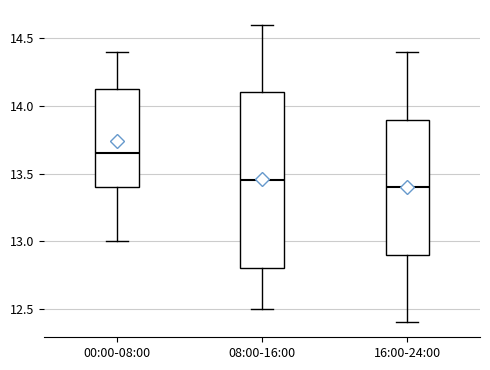

Where is the upper edge of the box for 16:00-24:00 on the y-axis? The values are not printed on the chart, so give them approximately, as read against the axis.

13.90